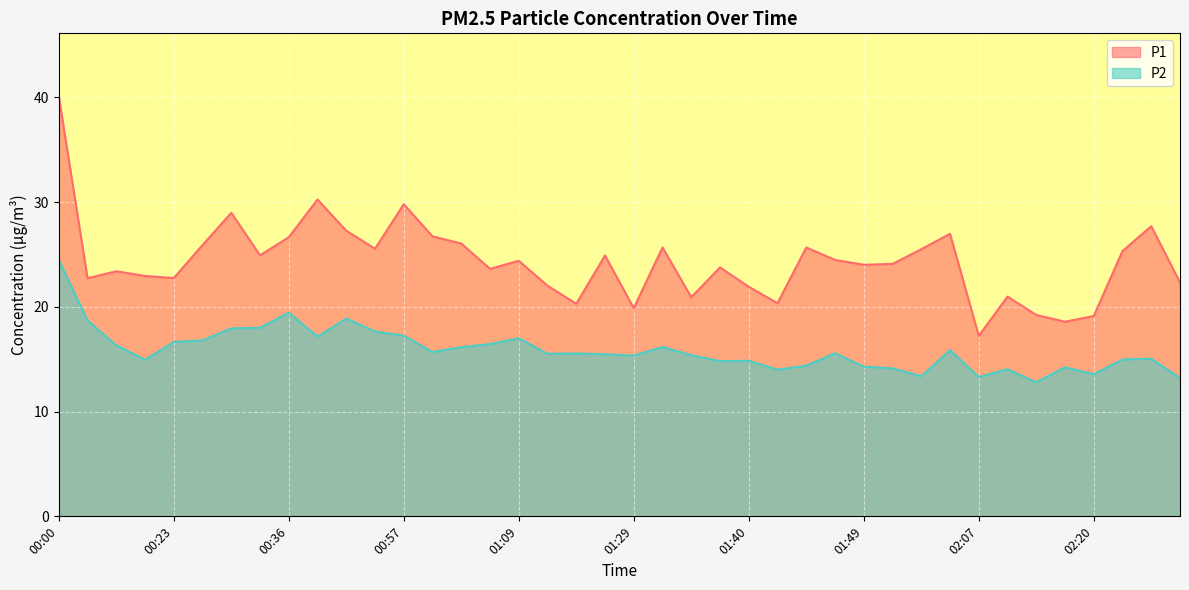

List the series in order of their overall mean, highest first.

P1, P2